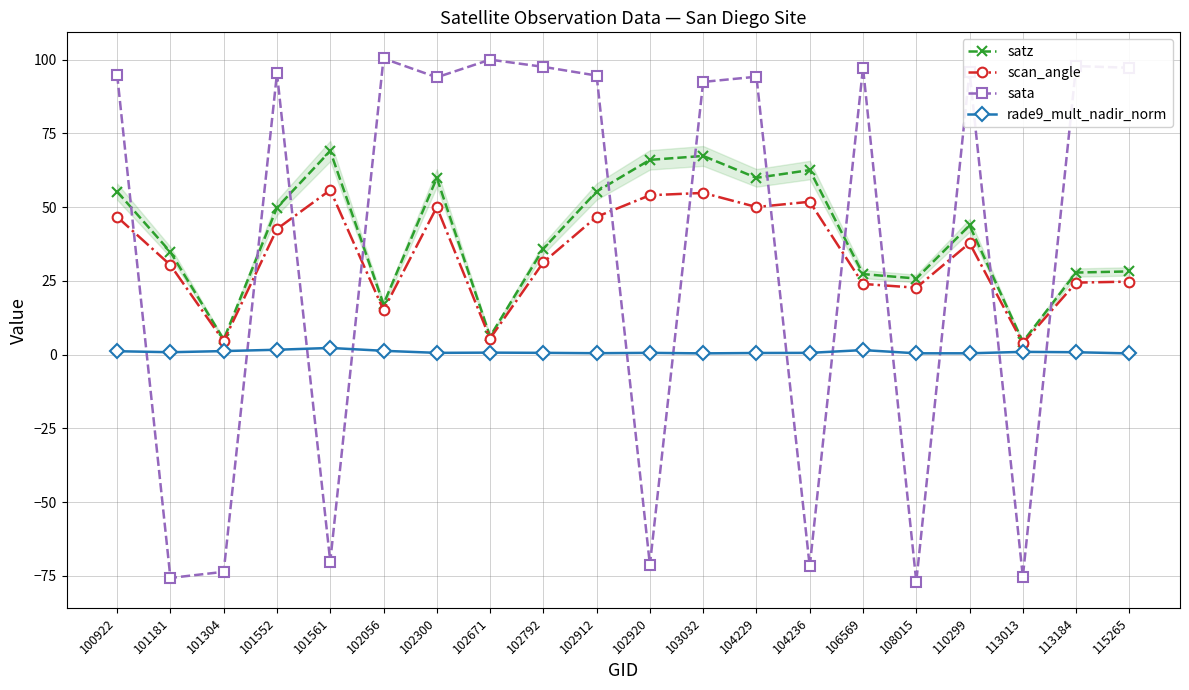

Which series has the largest total across all categories?

satz